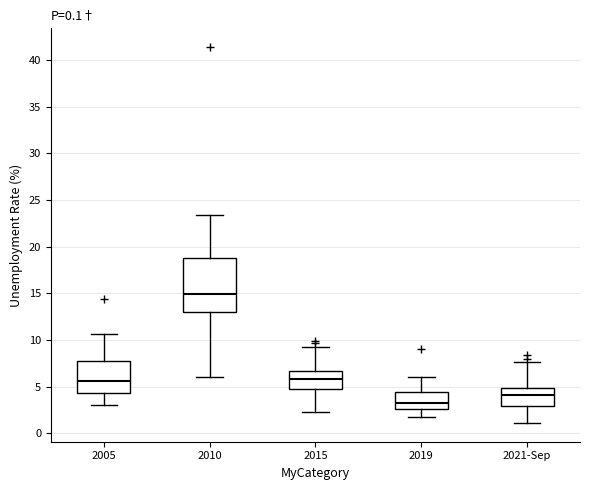

Comparing the boxes themselves (not the whiskers), which one is the tallest?

2010